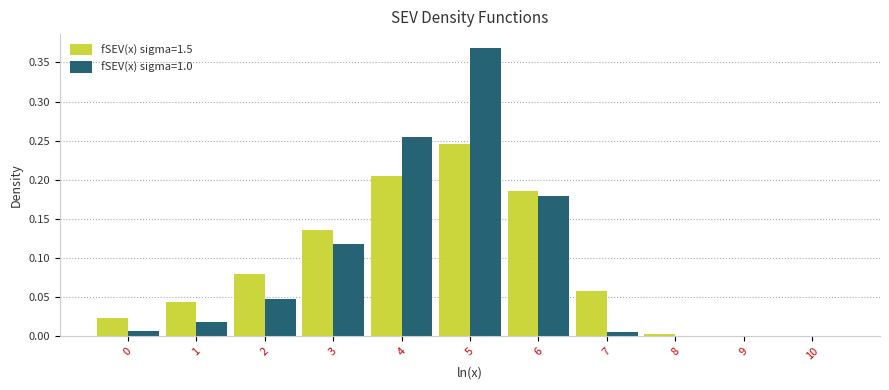

The fSEV(x) sigma=1.5 series shows 0.1 at 6. True or false?

False